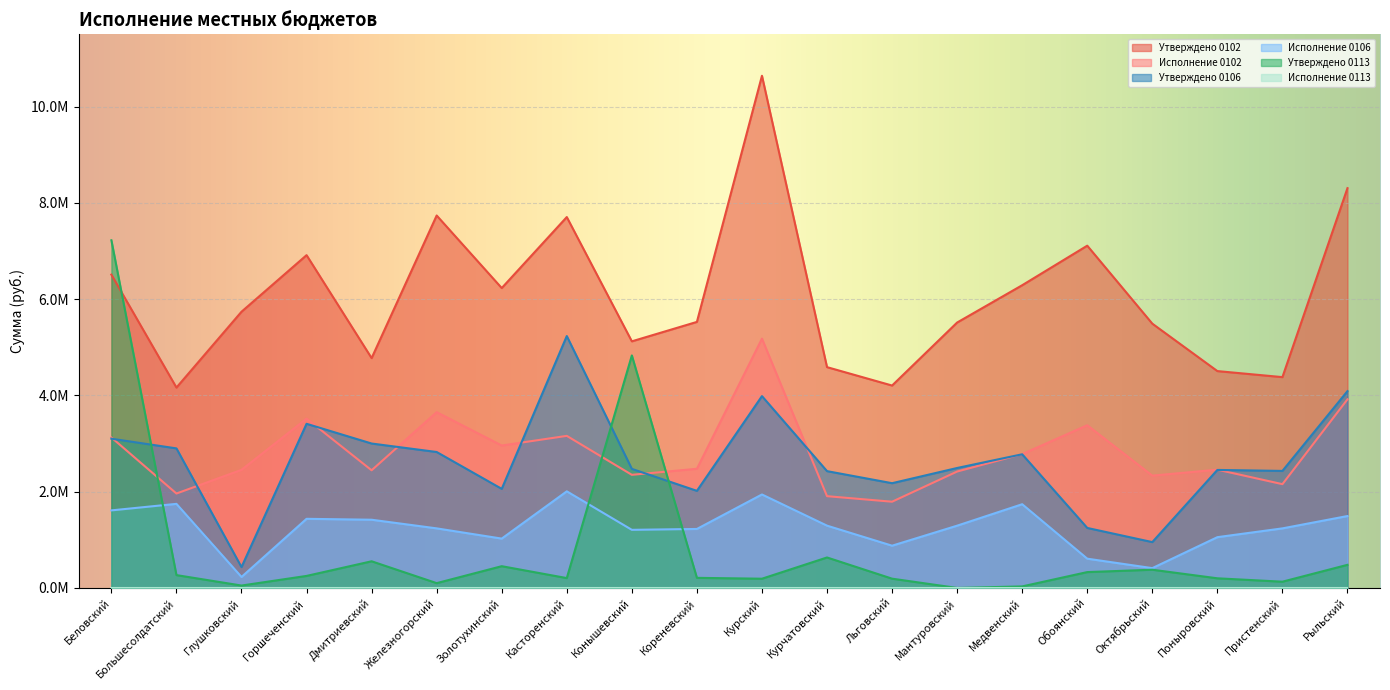

How many interior local peaks does the Утверждено 0102 series have?

5